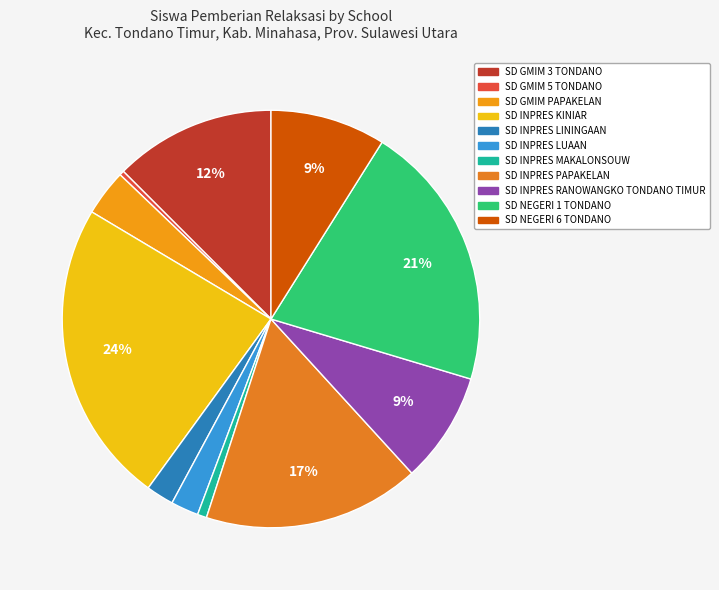

Count the number of slices in the pie.

11